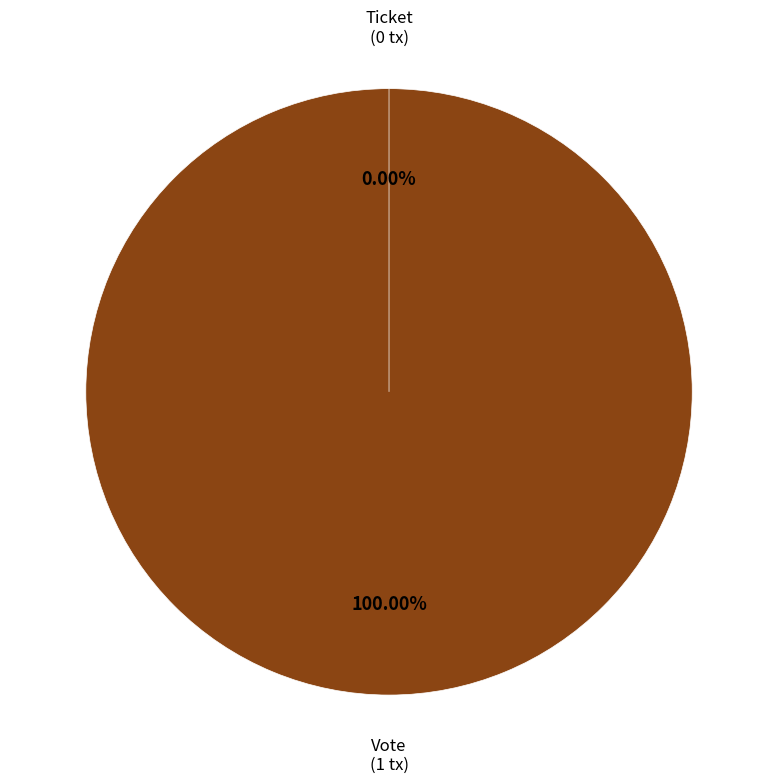

What is the change in value from Vote to Ticket?

-1